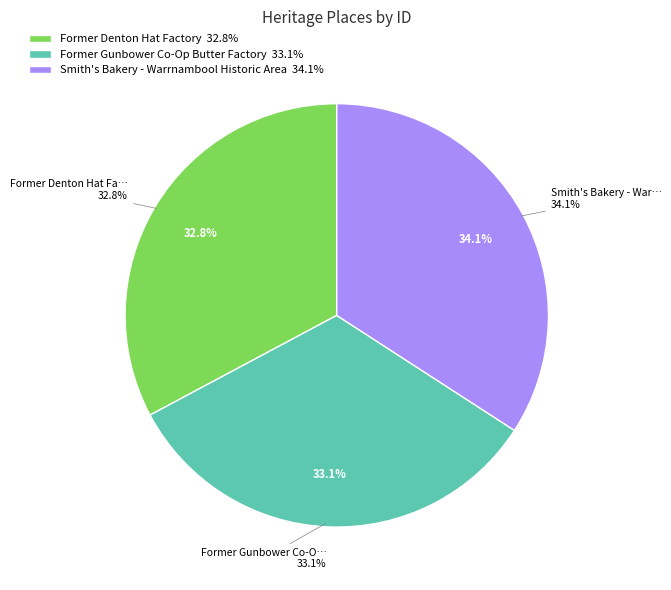

Does Smith's Bakery - Warrnambool Historic Area account for over 50% of the chart?

No